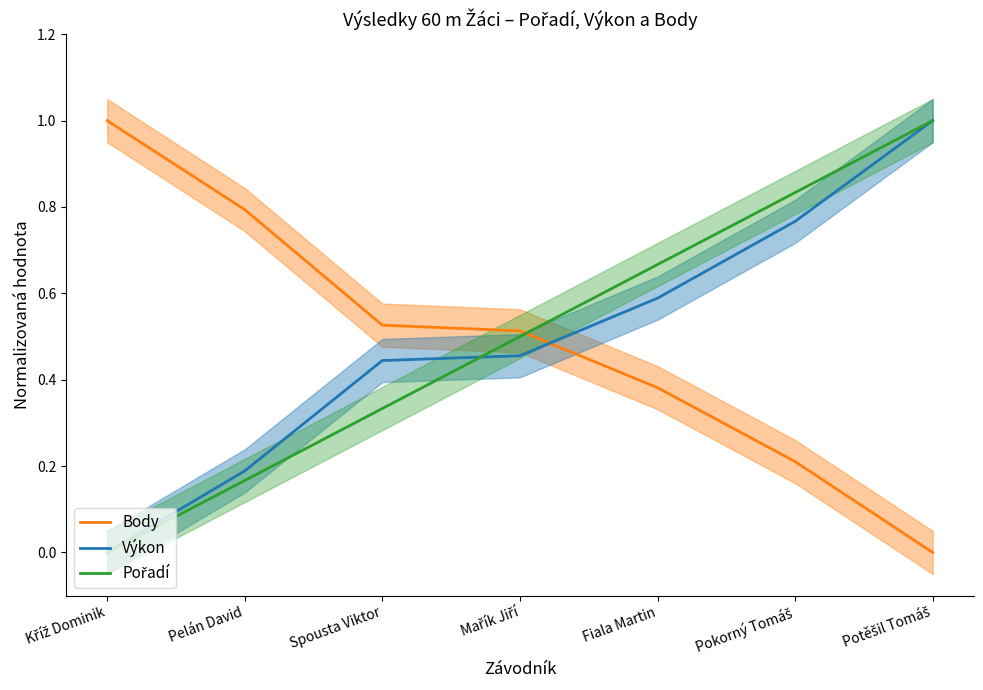

True or false: Výkon has a value of 1.0 at Fiala Martin.

False